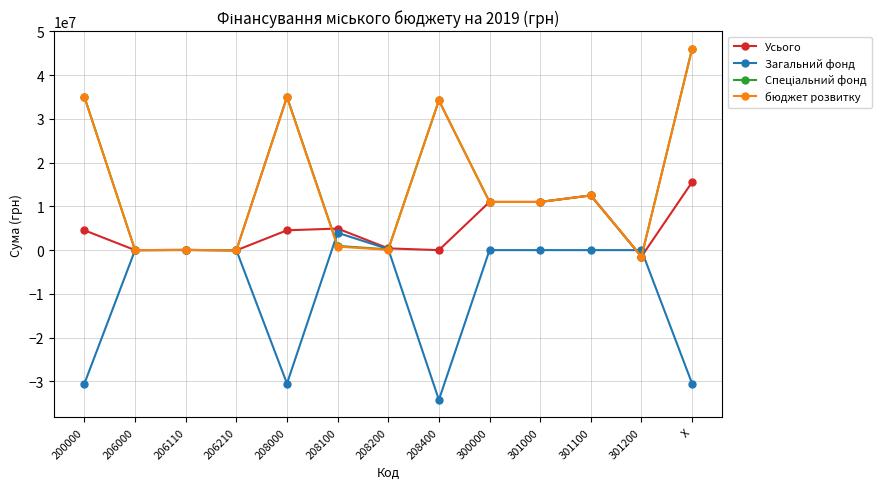

Is it true that бюджет розвитку equals 45932386 at X?

True